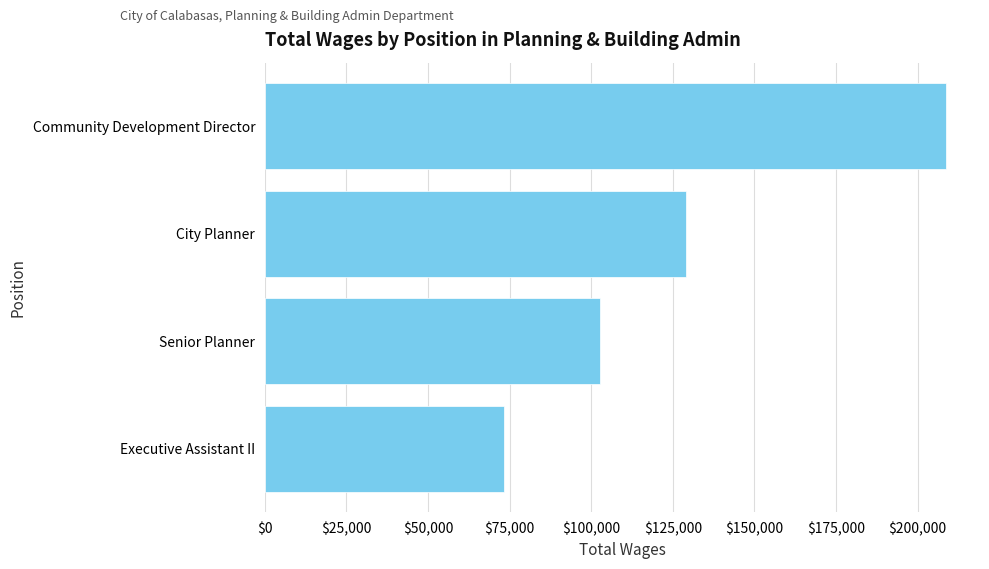

What is the change in value from Community Development Director to Executive Assistant II?

-135549